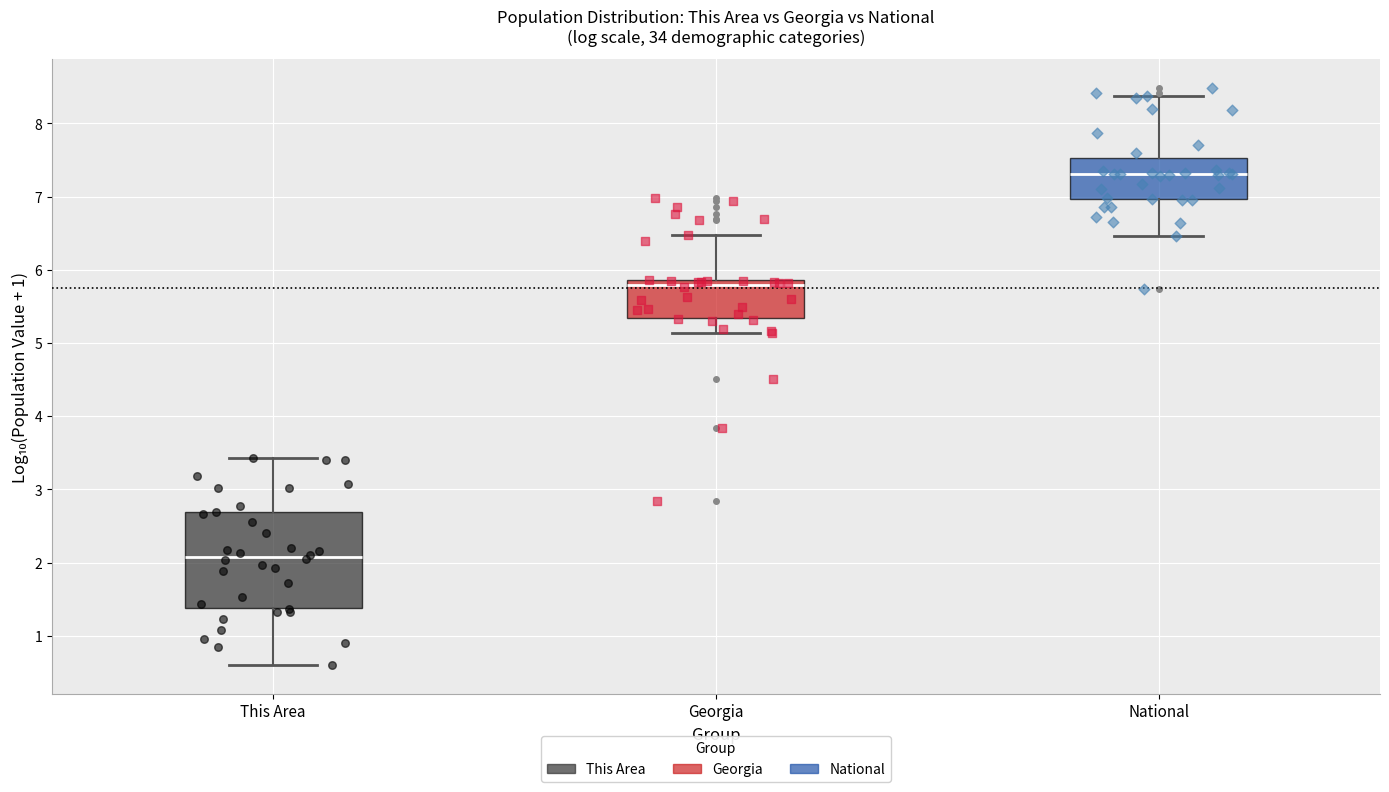

Reading left to right, transcribe this box plot: for each box, give where its median line is, the range the box spans, and where its two whiskers end, as read against the y-axis. The values are not printed on the chart, so give them approximately, as read against the axis.

This Area: median 2.1, box 1.4 to 2.7, whiskers 0.6 to 3.4
Georgia: median 5.8, box 5.3 to 5.9, whiskers 5.1 to 6.5
National: median 7.3, box 7.0 to 7.5, whiskers 6.5 to 8.4